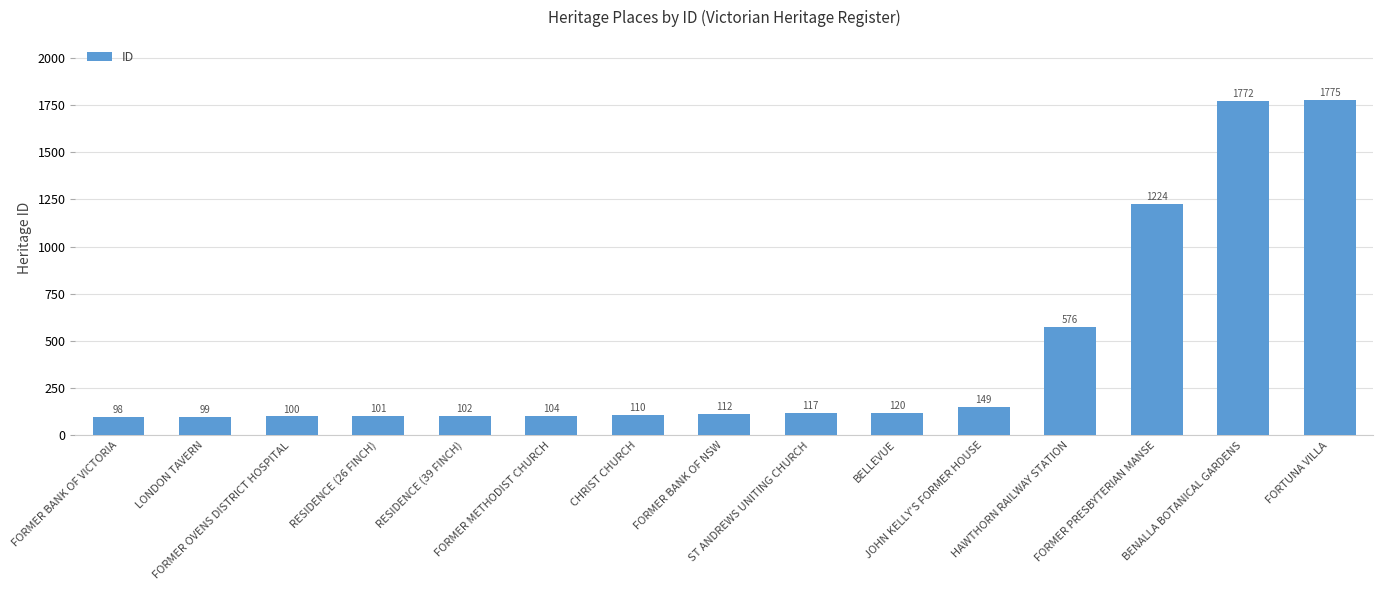

Read the value at JOHN KELLY'S FORMER HOUSE.

149